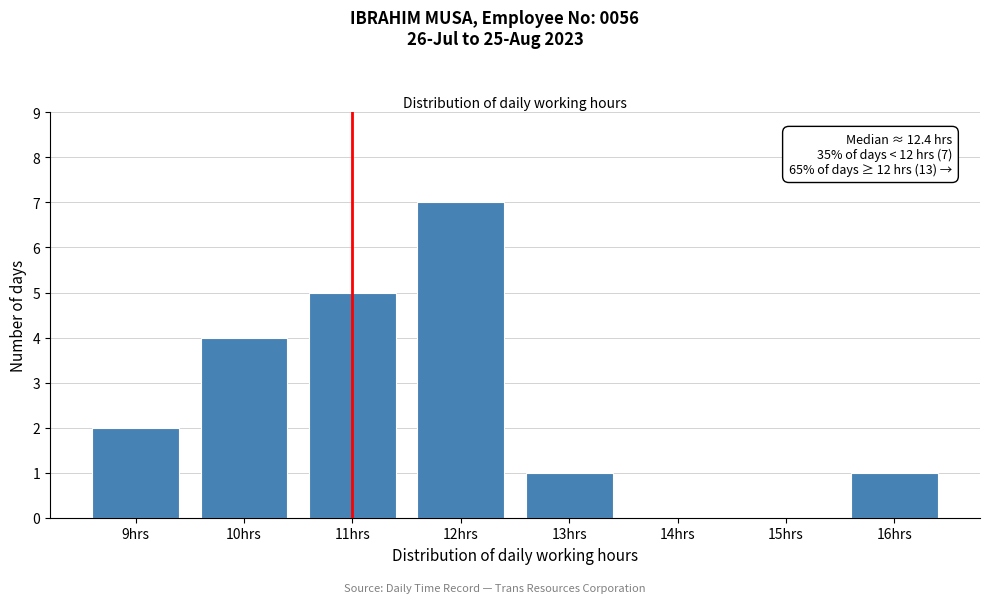

Reading right to left, what are all the values shown in this chart?

16hrs=1	15hrs=0	14hrs=0	13hrs=1	12hrs=7	11hrs=5	10hrs=4	9hrs=2